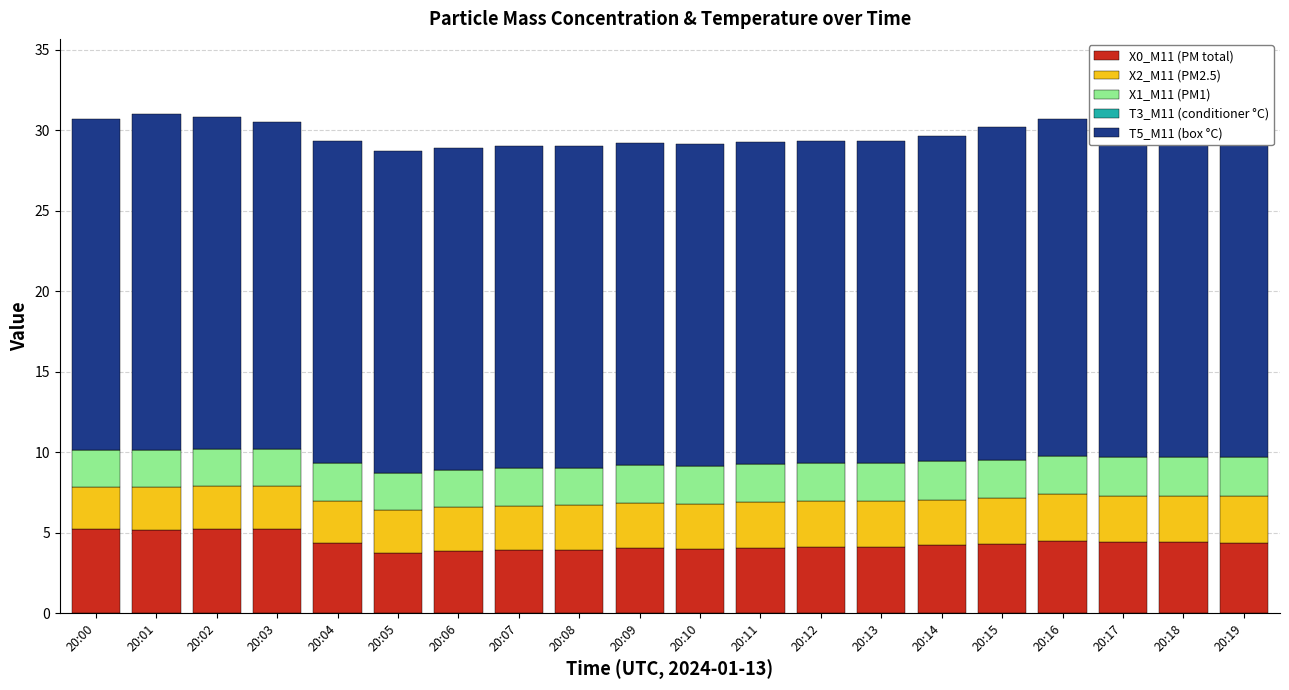

The X2_M11 (PM2.5) series shows 2.7 at 20:05. True or false?

True